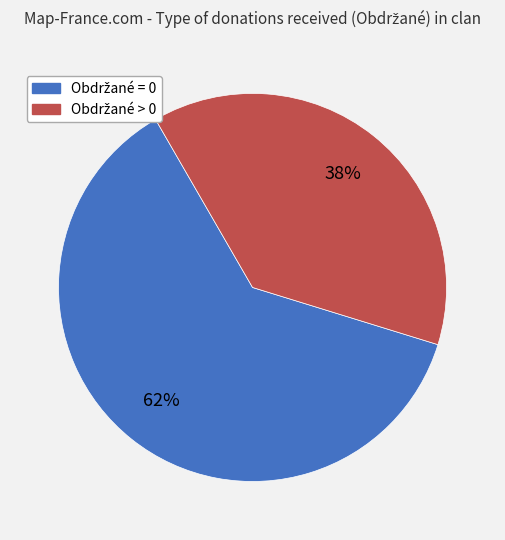

How many slices are in this pie chart?

2